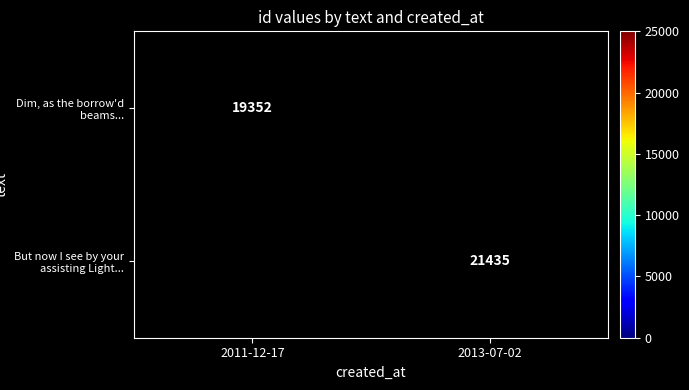

The value of But now I see by your assisting Light... at 2013-07-02 is 5183. True or false?

False